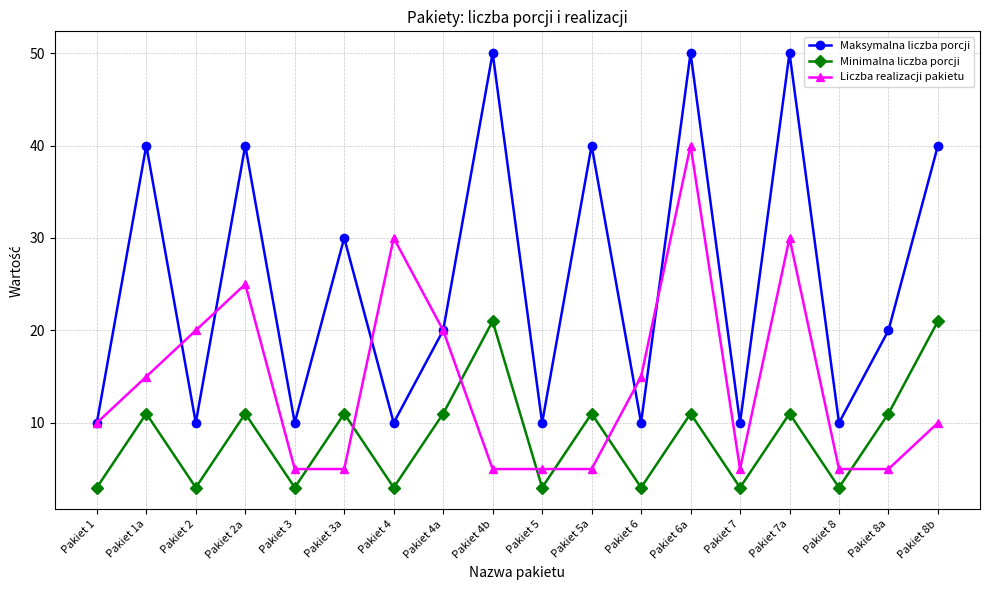

True or false: Maksymalna liczba porcji and Minimalna liczba porcji intersect in this chart.

False